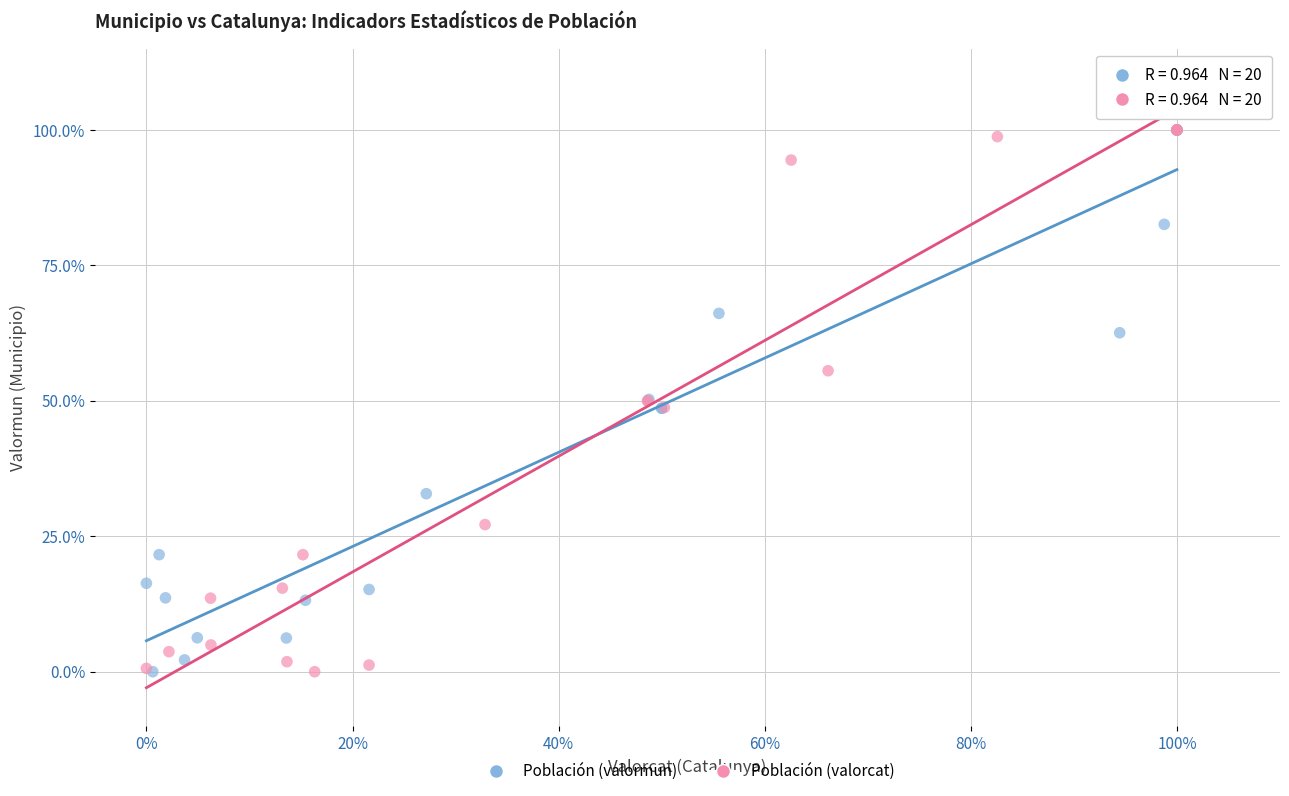

What are all the series names shown in the legend?

Población (valormun), Población (valorcat)